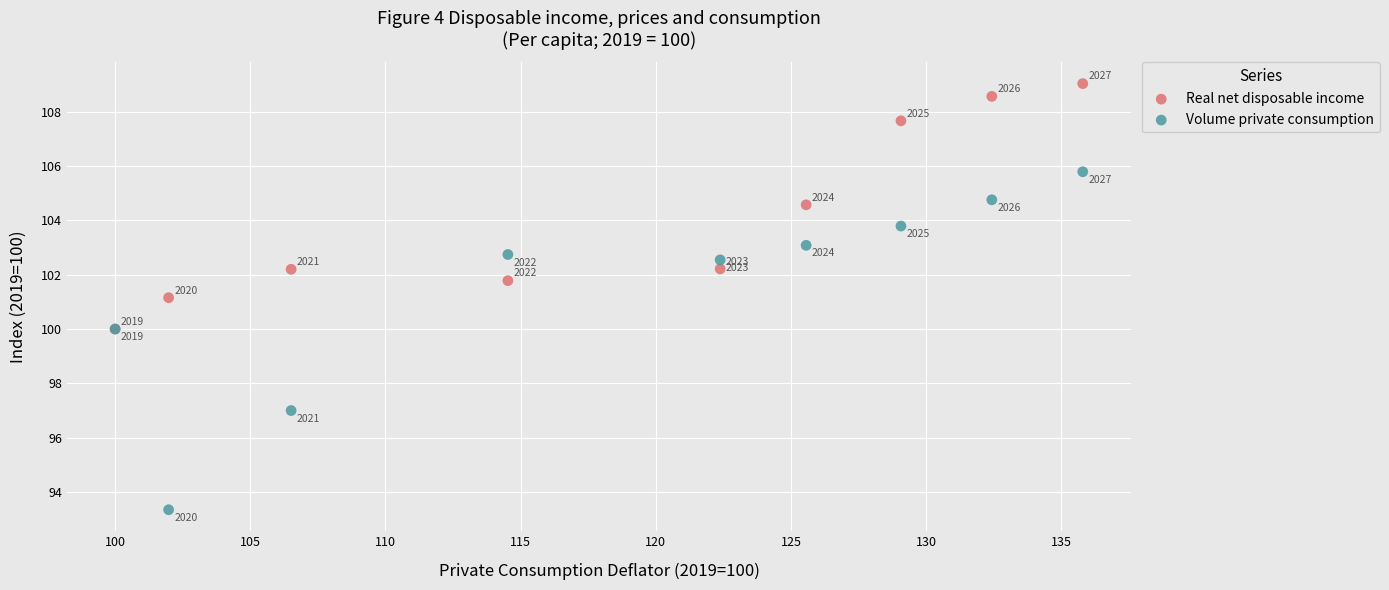

Which series contains the highest Y value?

Real net disposable income